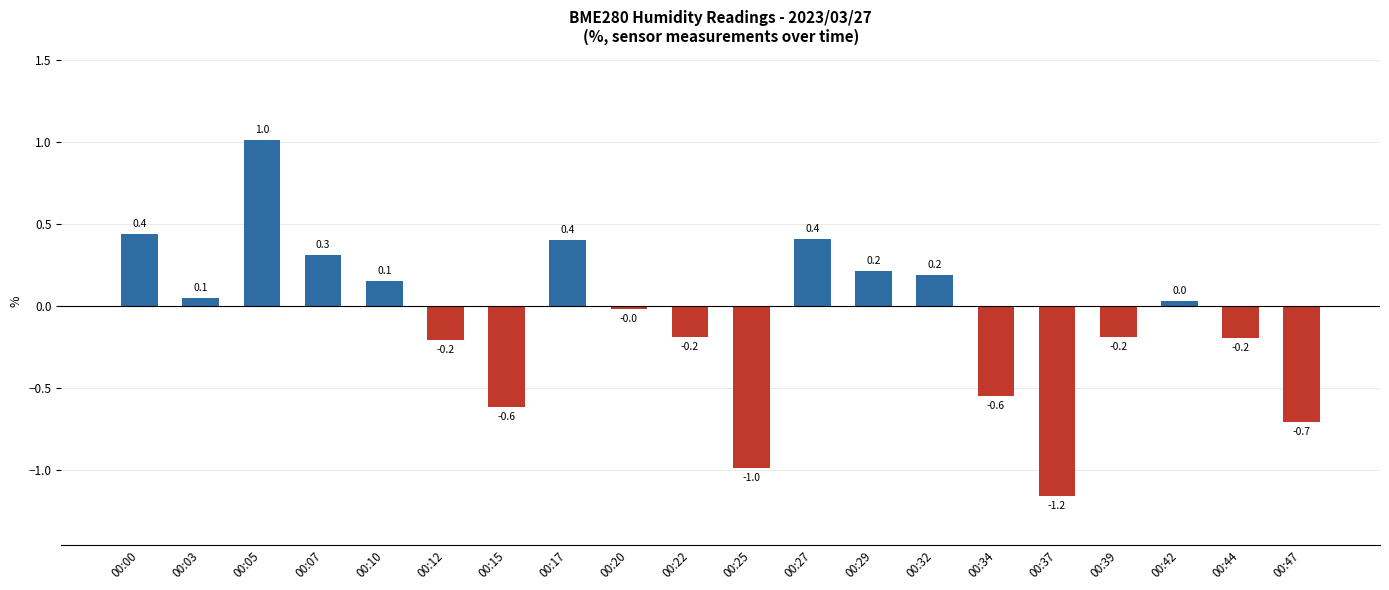

How many series are shown in this chart?

1